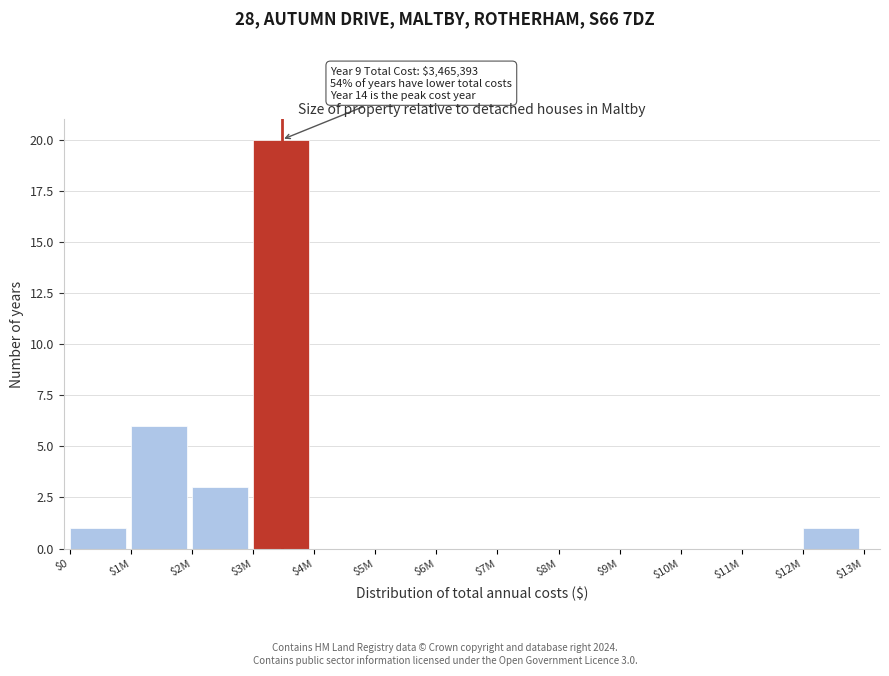

What is the sum of all values?

31